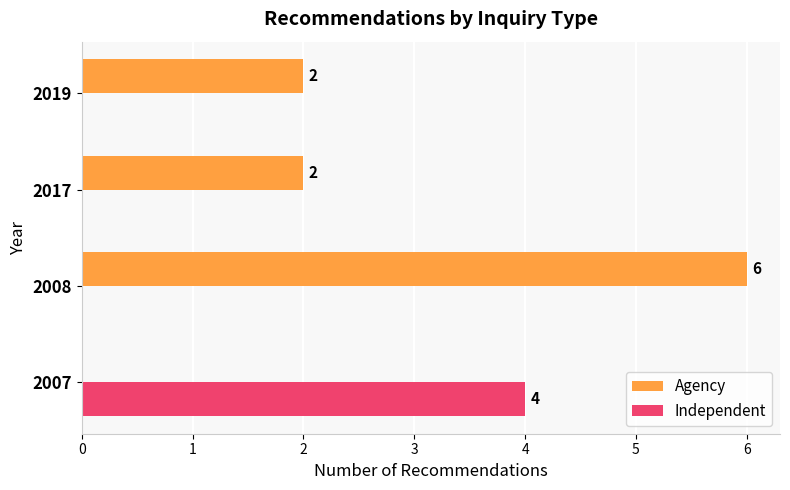

At which category is the sum across all series the highest?

2008